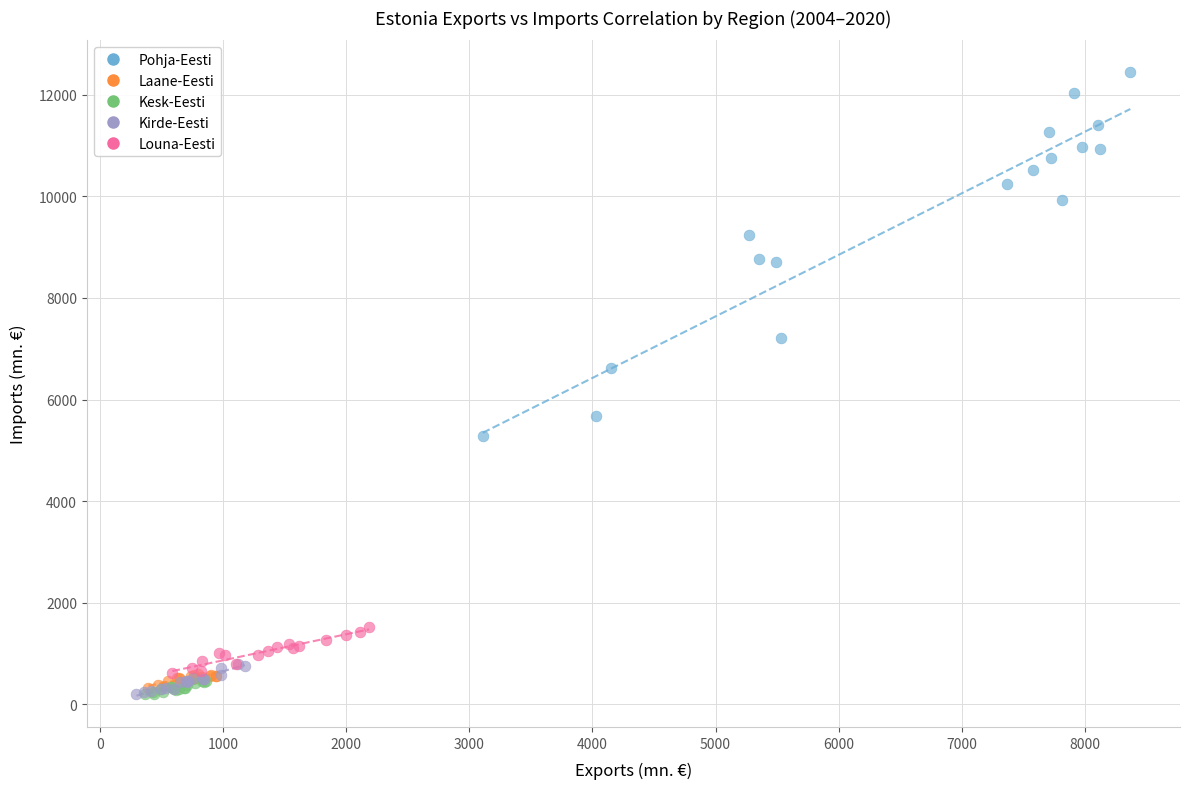

Which series has the largest Y range (max minus min)?

Pohja-Eesti